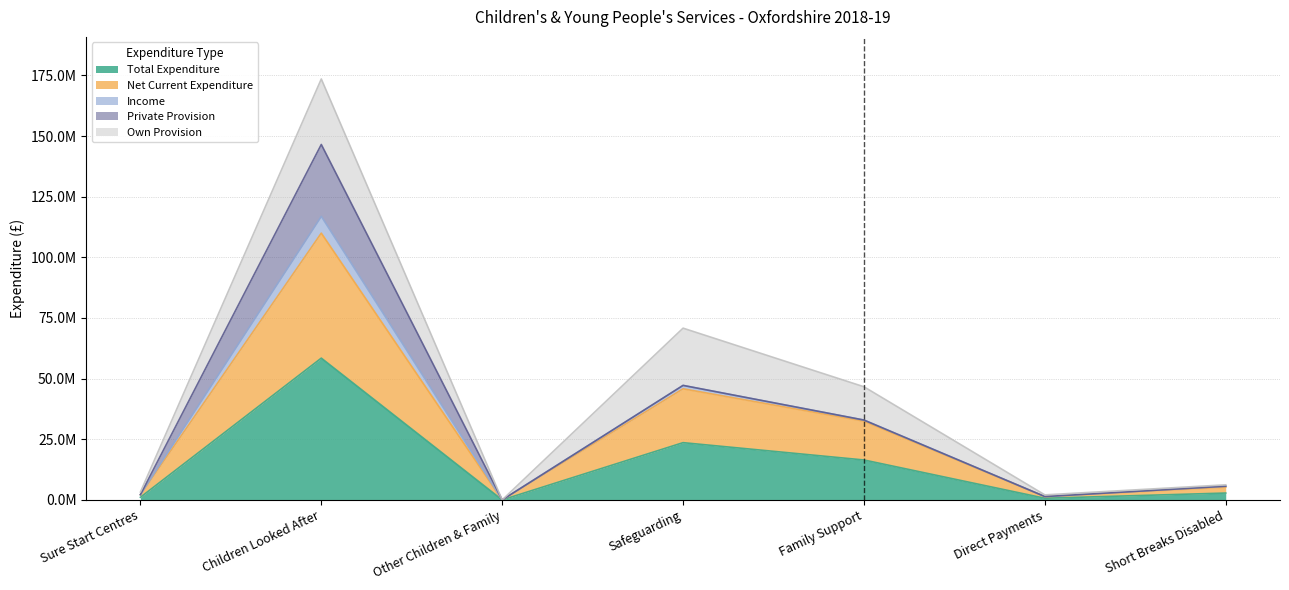

Between Sure Start Centres and Direct Payments, which series saw the biggest shift?

Income